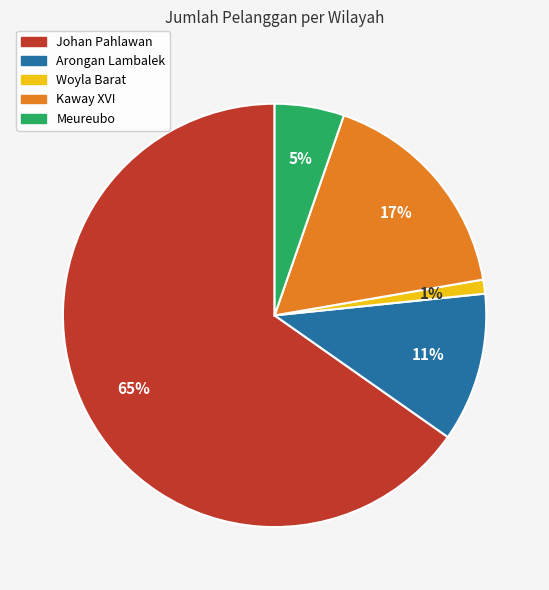

Which has a higher value, Kaway XVI or Johan Pahlawan?

Johan Pahlawan